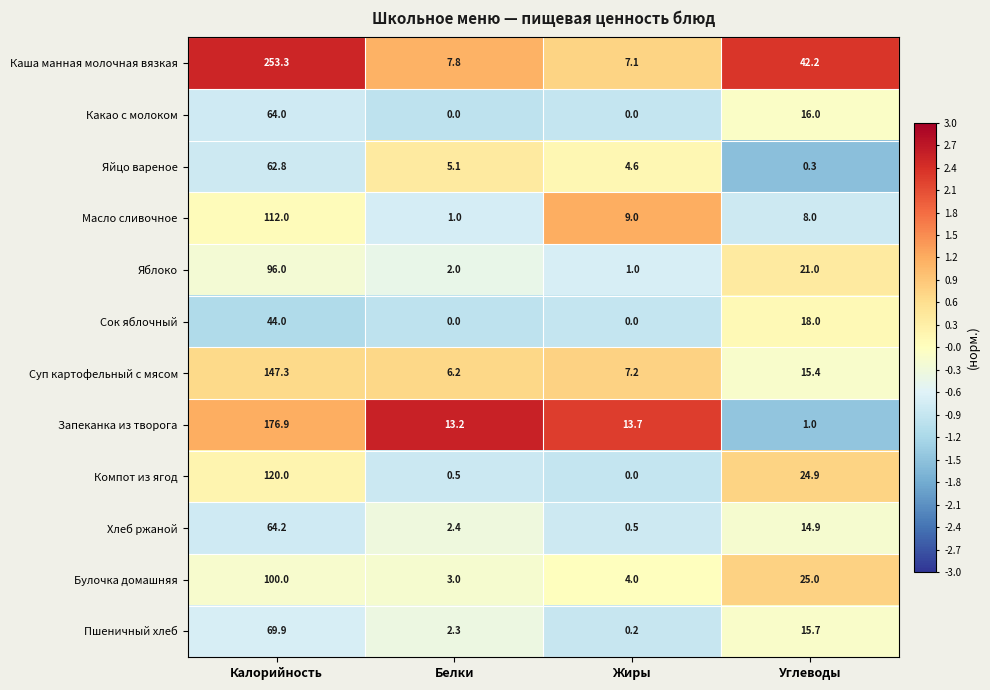

What is the minimum value shown in the chart?

0.0